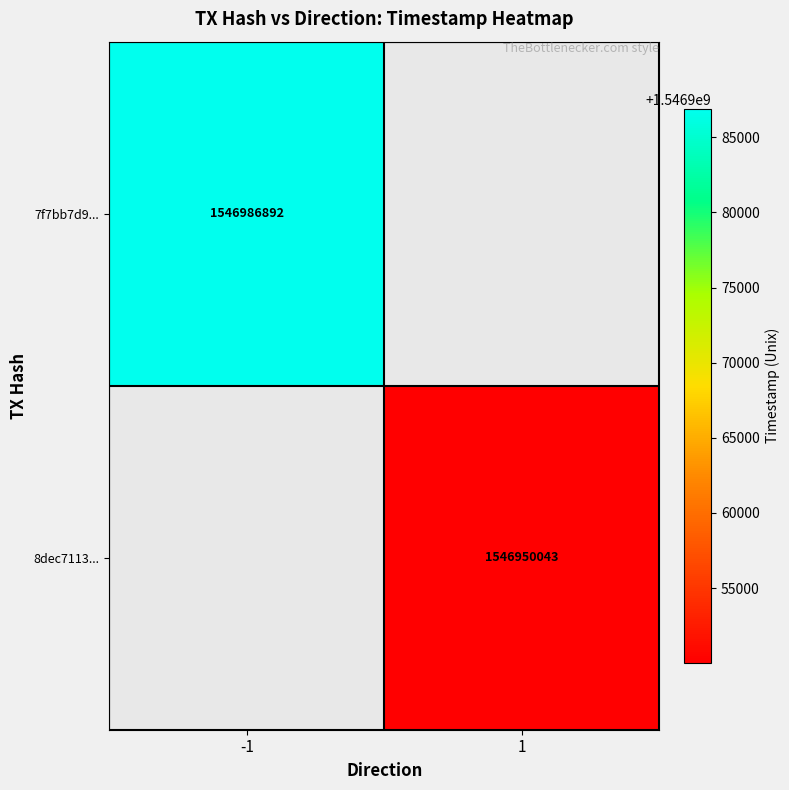

Is the value of 7f7bb7d9... at 1 greater than the value of 8dec7113... at 1?

No